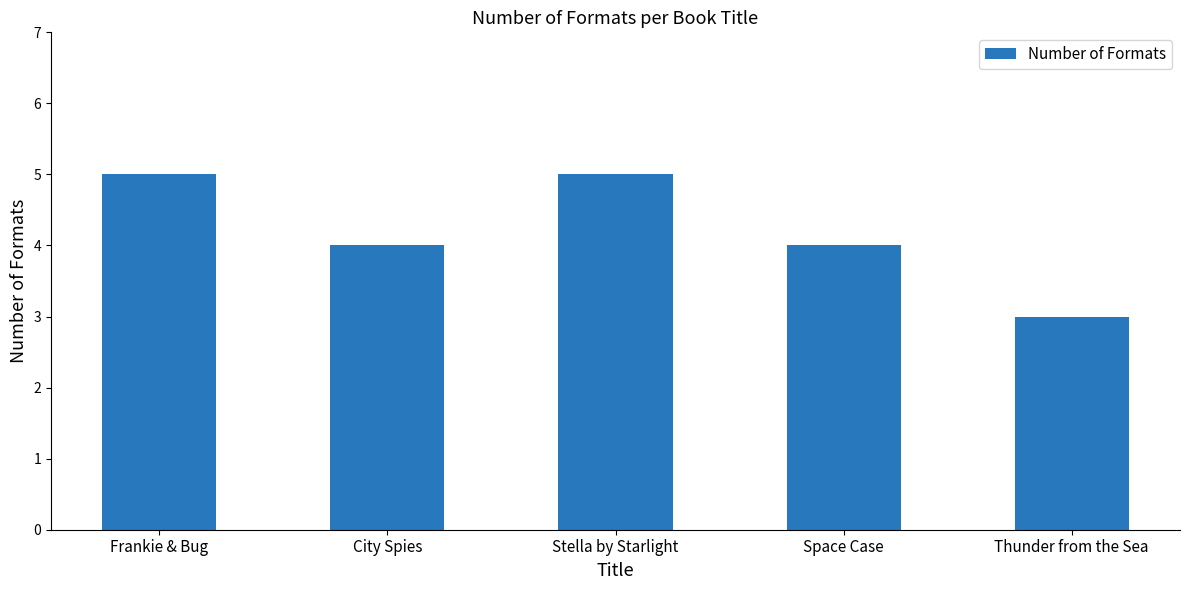

True or false: the data shows 5 at Stella by Starlight.

True